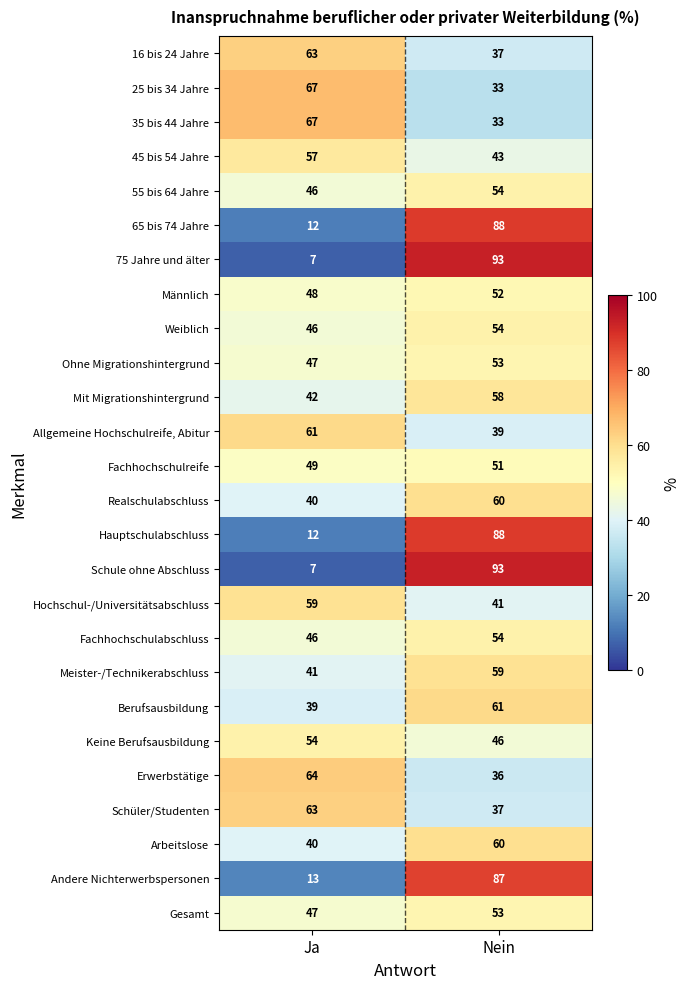

What is the highest value of the 75 Jahre und älter series?

93